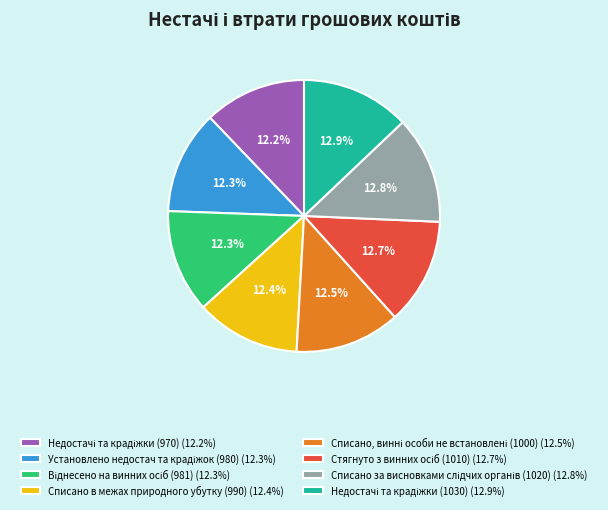

Is there any slice that represents more than half of the pie?

No